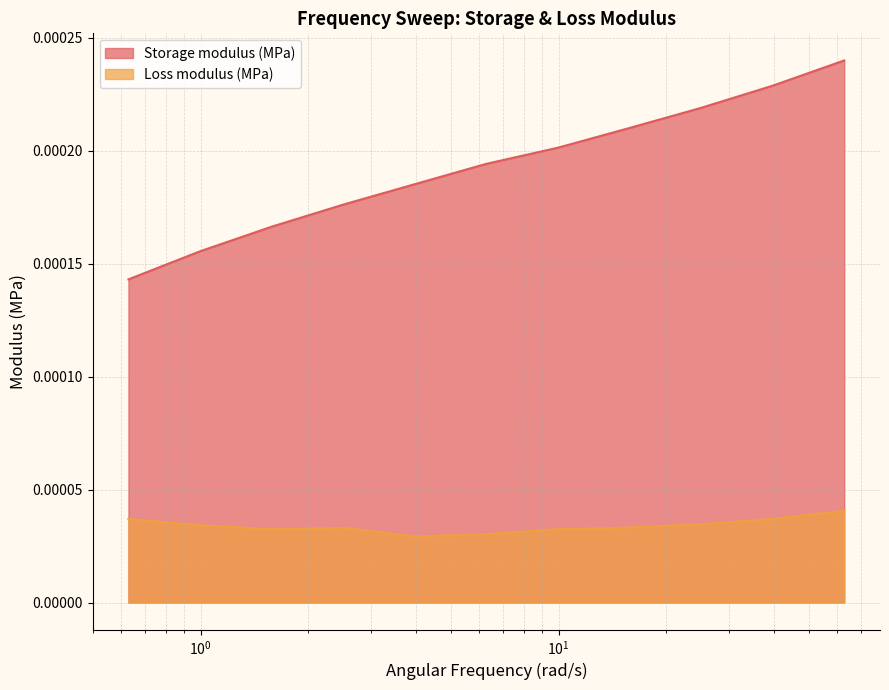

How many Loss modulus (MPa) values are between 0 and 1?

11